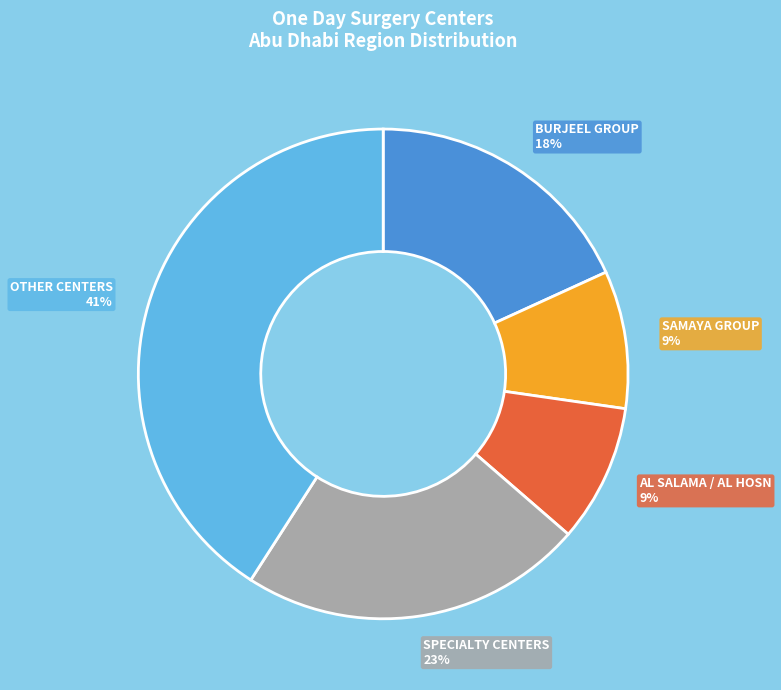

To the nearest percent, what is the combined percentage of AL SALAMA / AL HOSN and BURJEEL GROUP?

27%